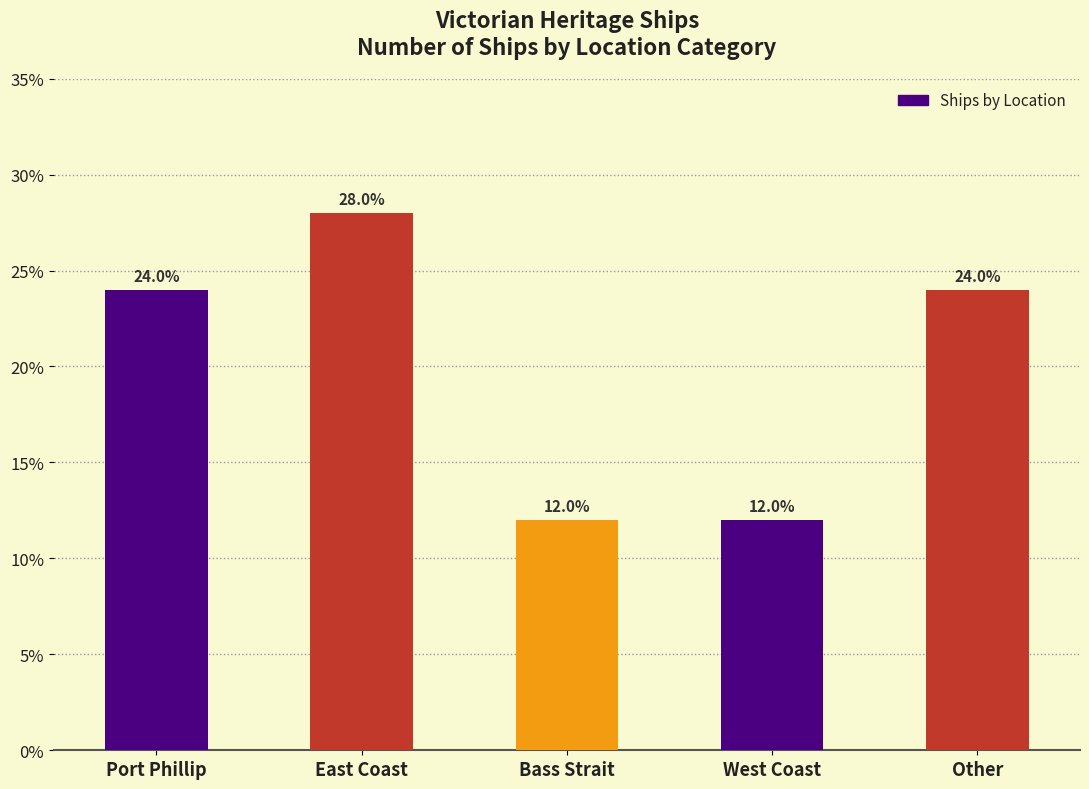

Count the number of data series in this chart.

1